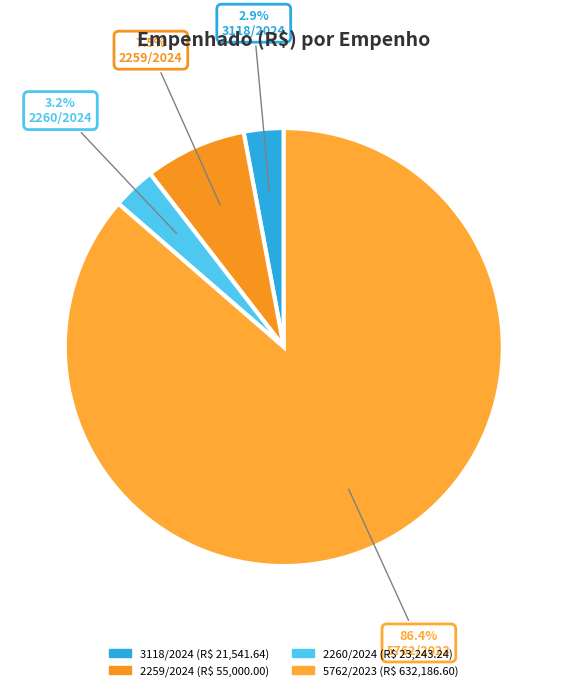

Which slice represents more than half of the pie?

5762/2023